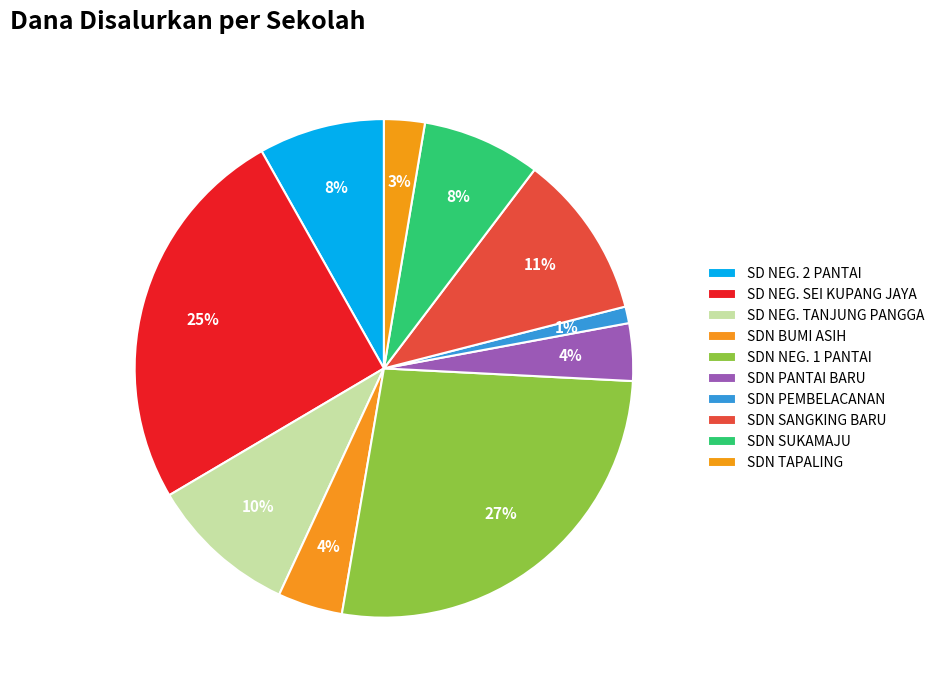

How many slices are in this pie chart?

10